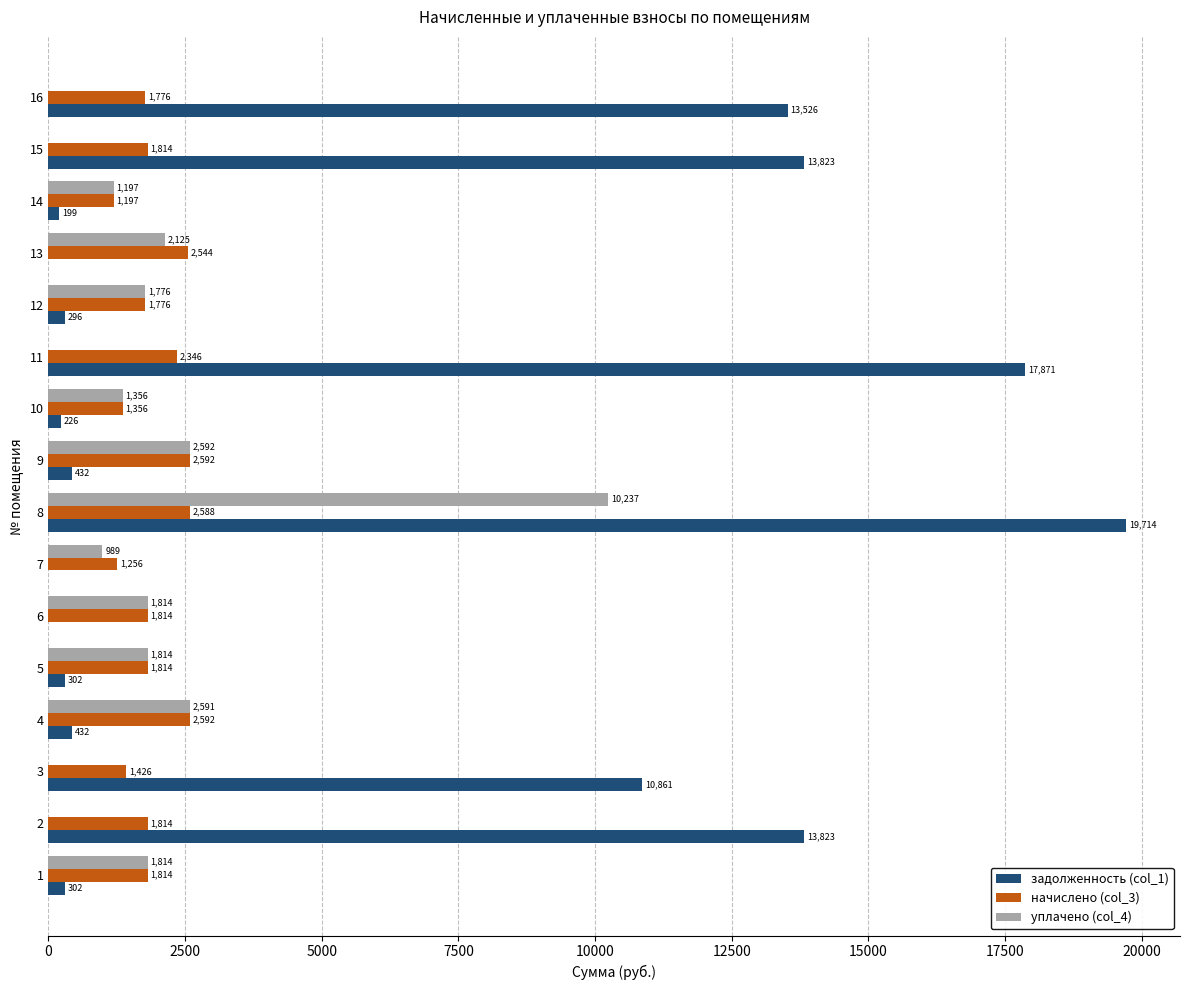

At which category is the sum across all series the highest?

8